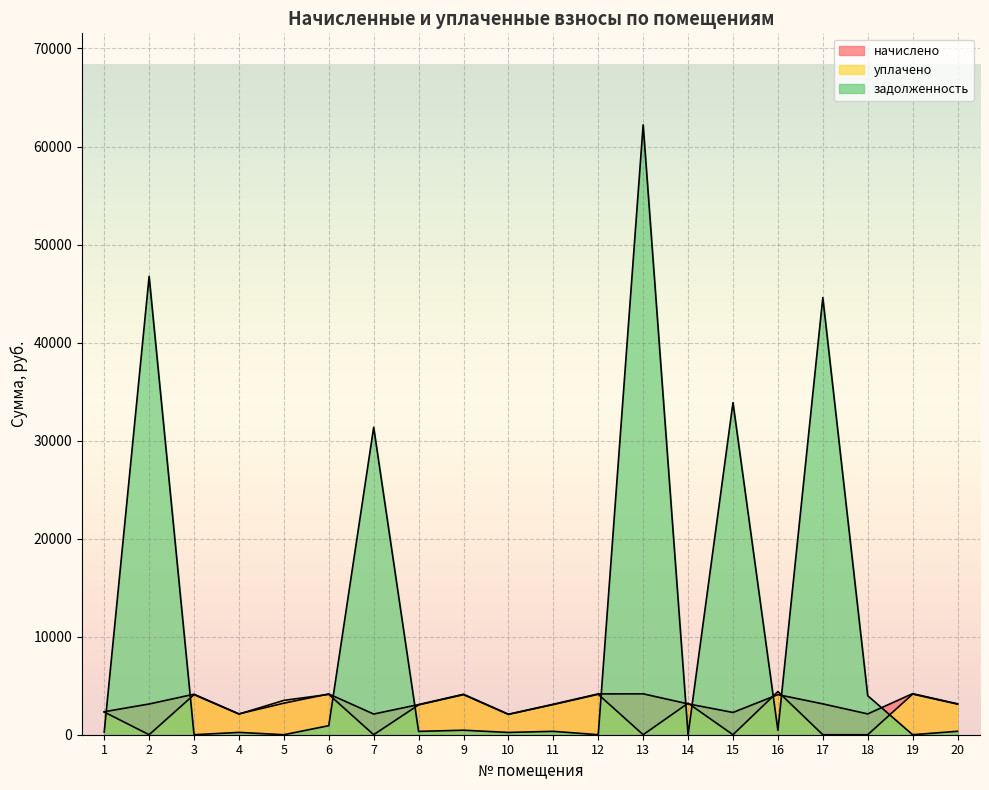

Between which two adjacent categories do уплачено and задолженность first intersect?

1 and 2